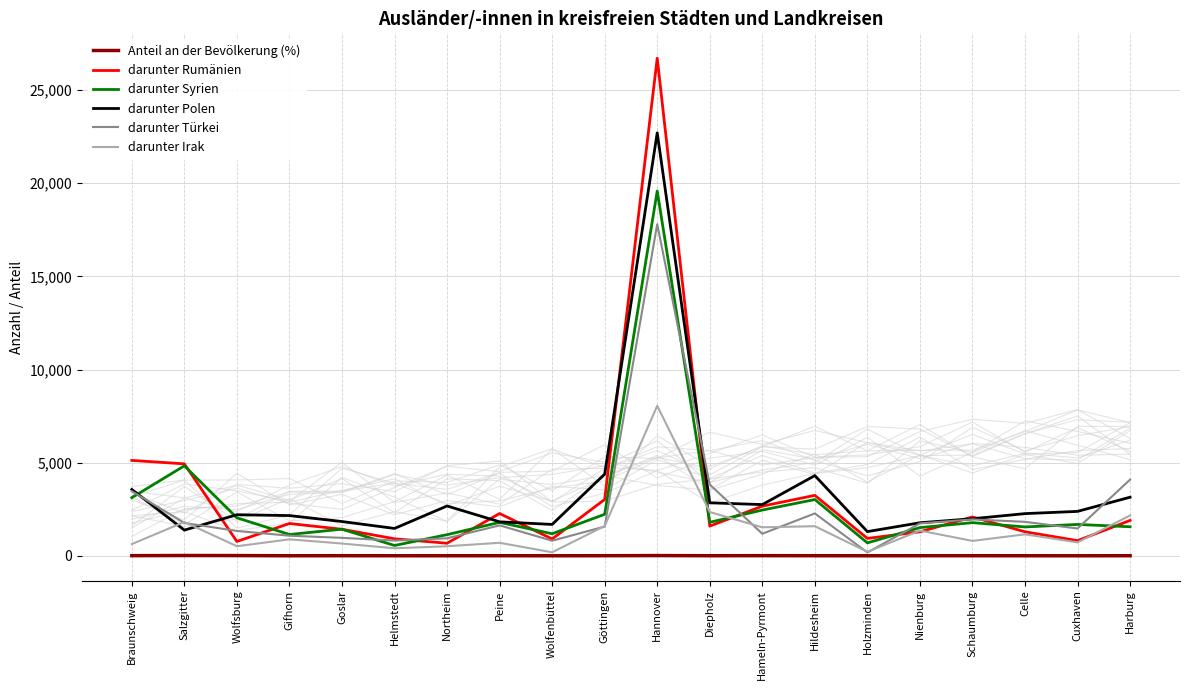

How many categories are shown in the chart?

20